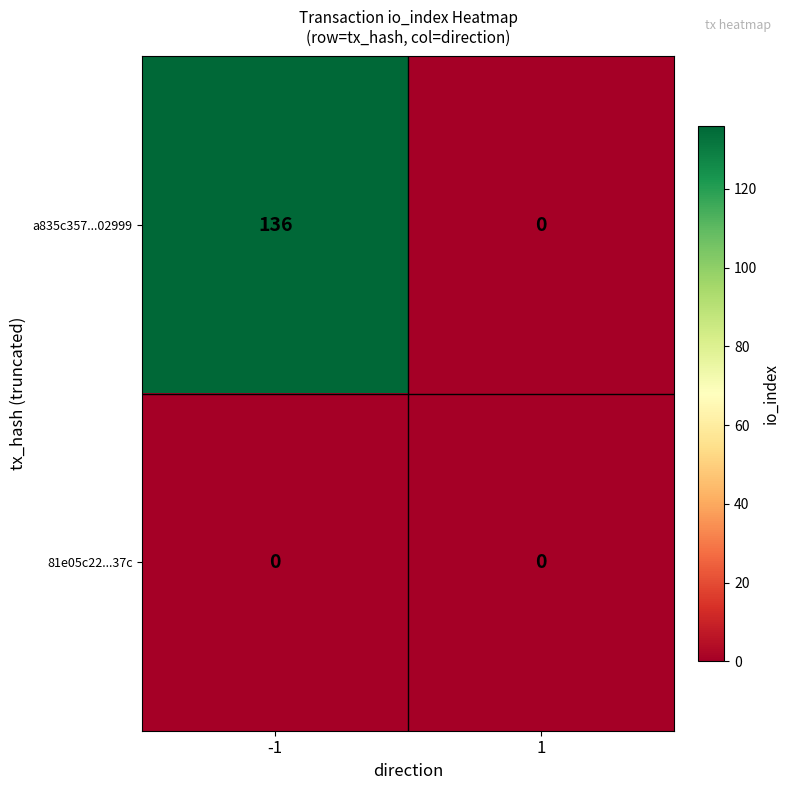

What is the difference between the highest and lowest values at -1?

136